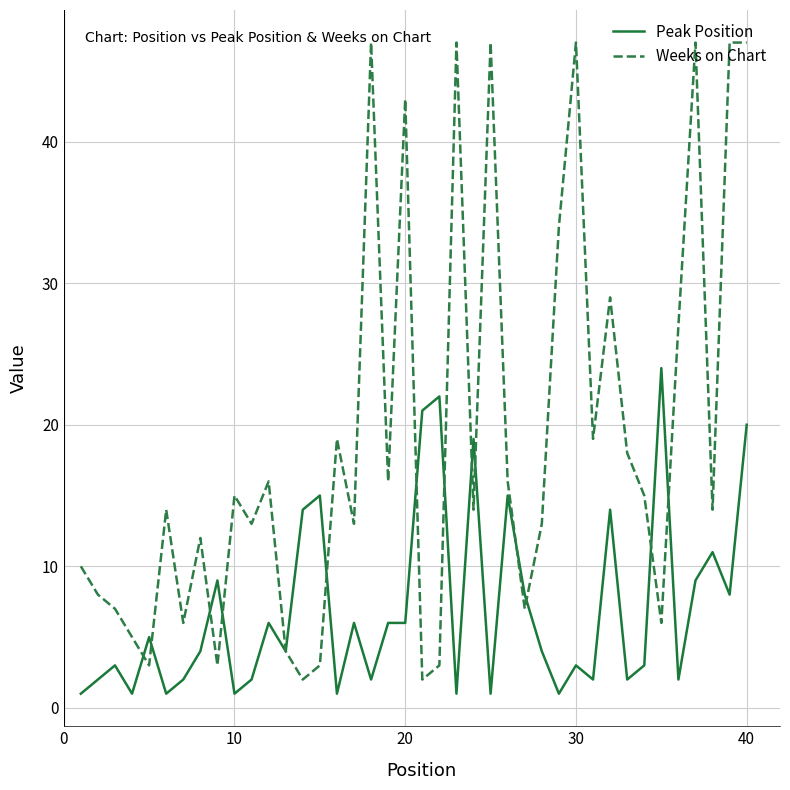

What is the difference between the second highest and minimum values in the Weeks on Chart series?

45